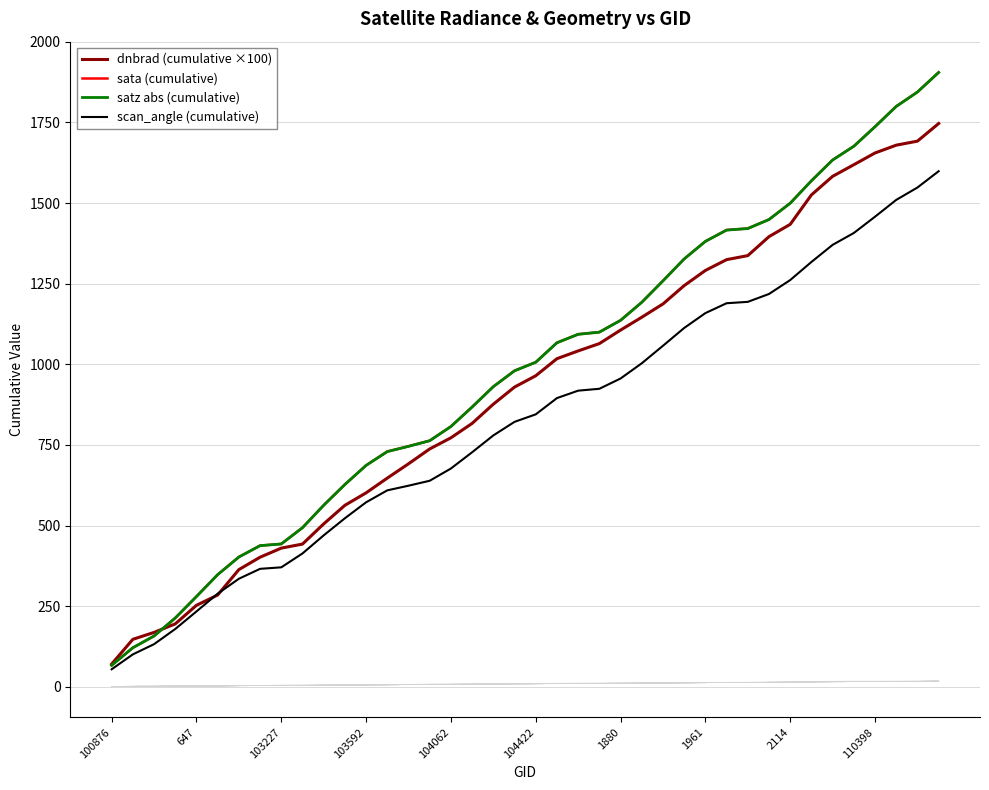

What is the lowest value of the scan_angle (cumulative) series?

54.4